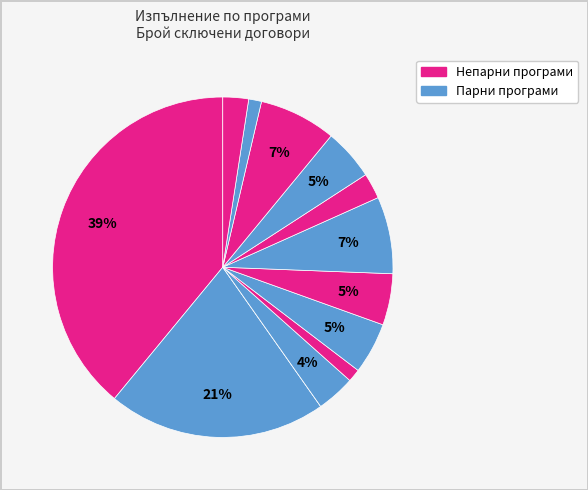

Is there any slice that represents more than half of the pie?

No